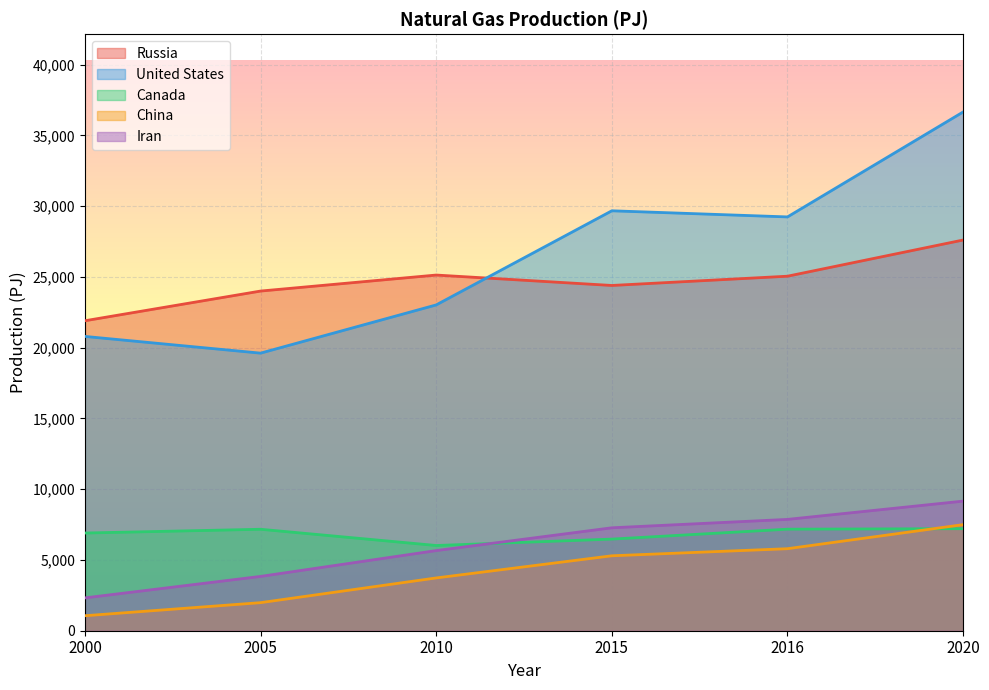

How many data points in United States are less than 29235?

3